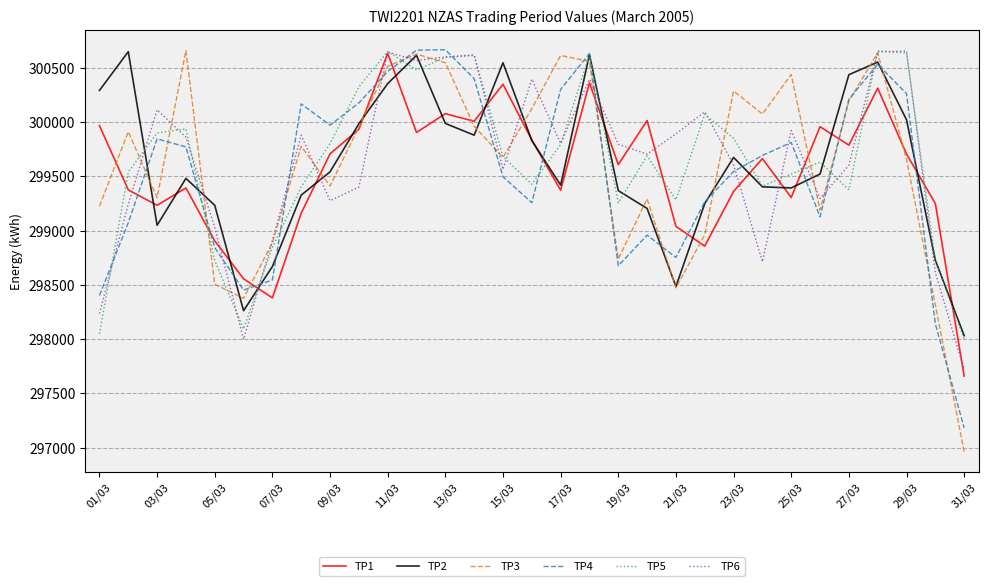

What is the minimum value for TP4?

297182